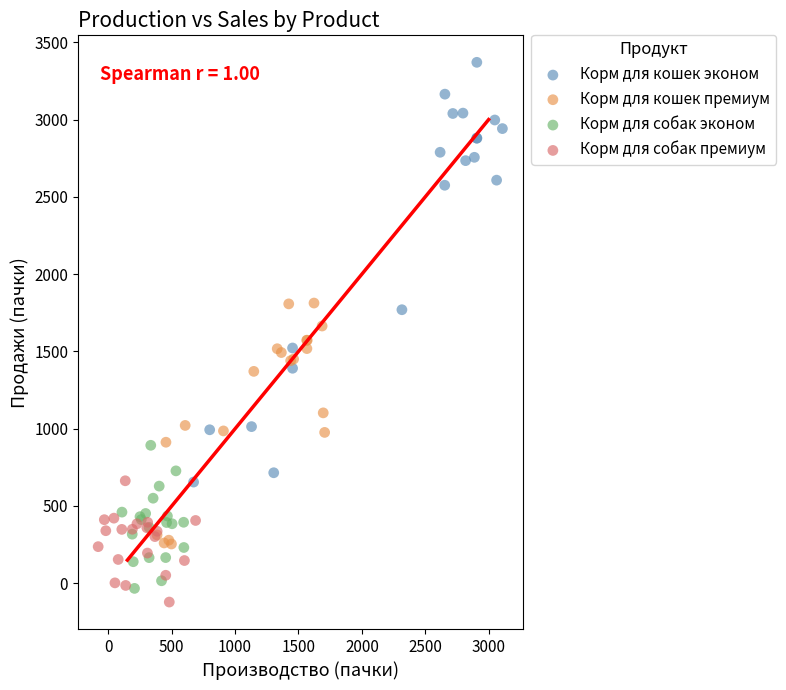

Which series has the largest Y range (max minus min)?

Корм для кошек эконом